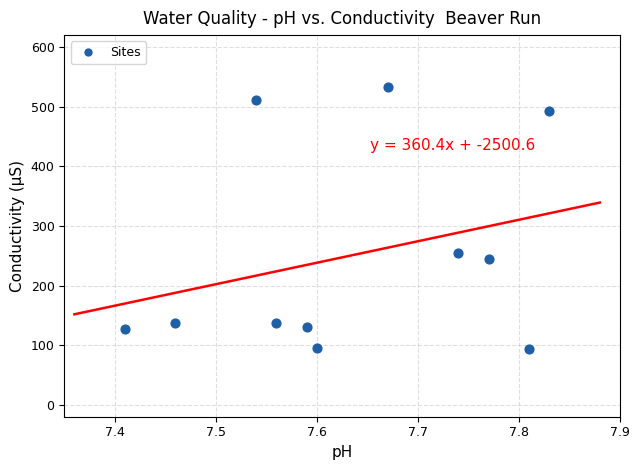

What Y value in the scatter plot is closest to 313?

255